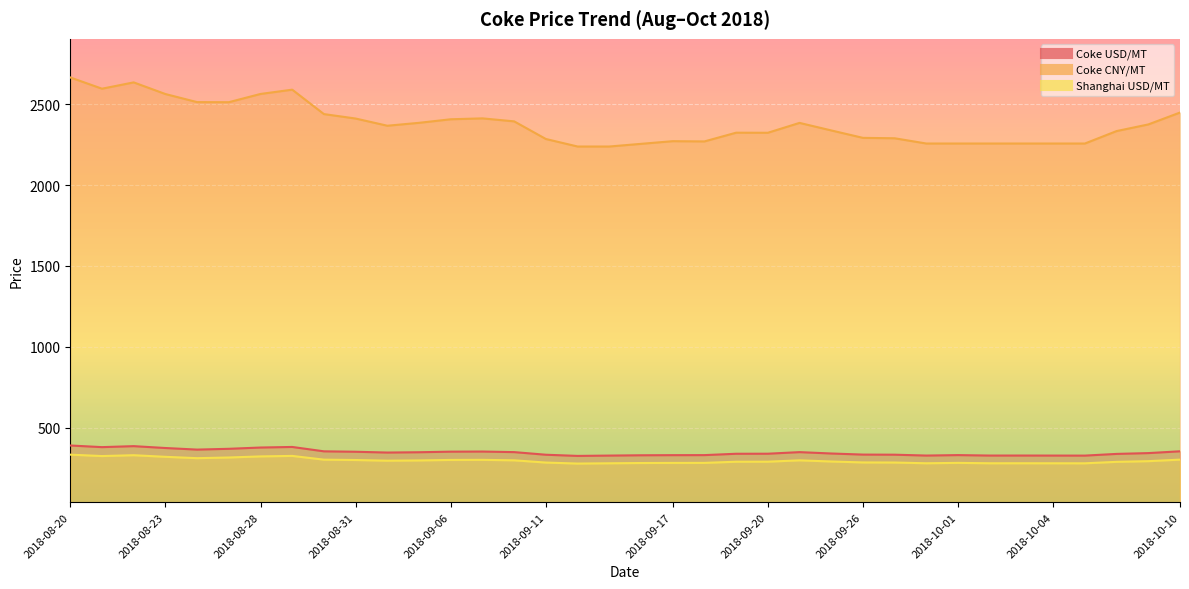

Where is Coke CNY/MT nearest to the value 2452?

2018-10-10